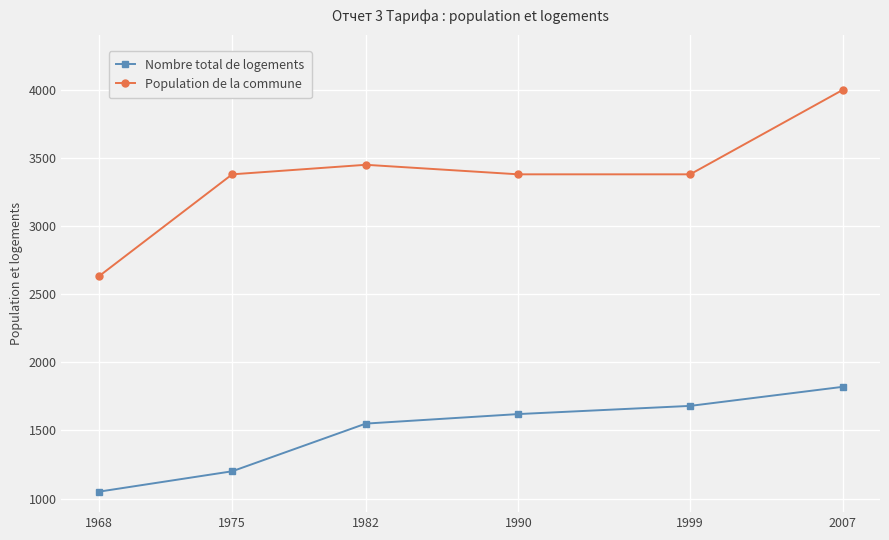

What is the average value of the Population de la commune series?

3370